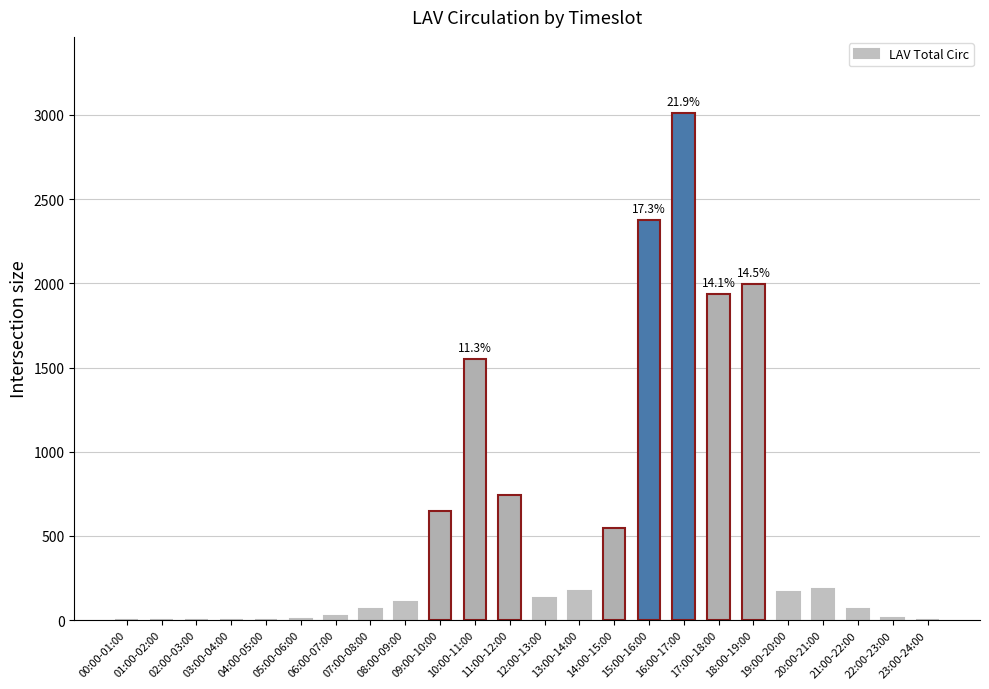

What is the change in value from 08:00-09:00 to 22:00-23:00?

-91